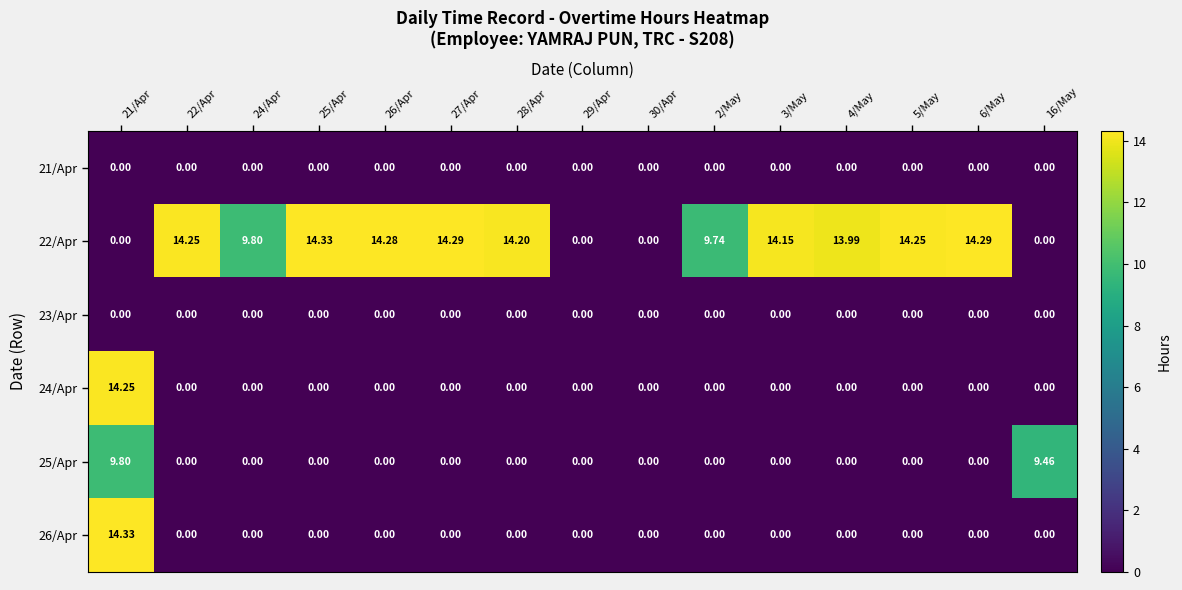

How many data points does each series have?

15